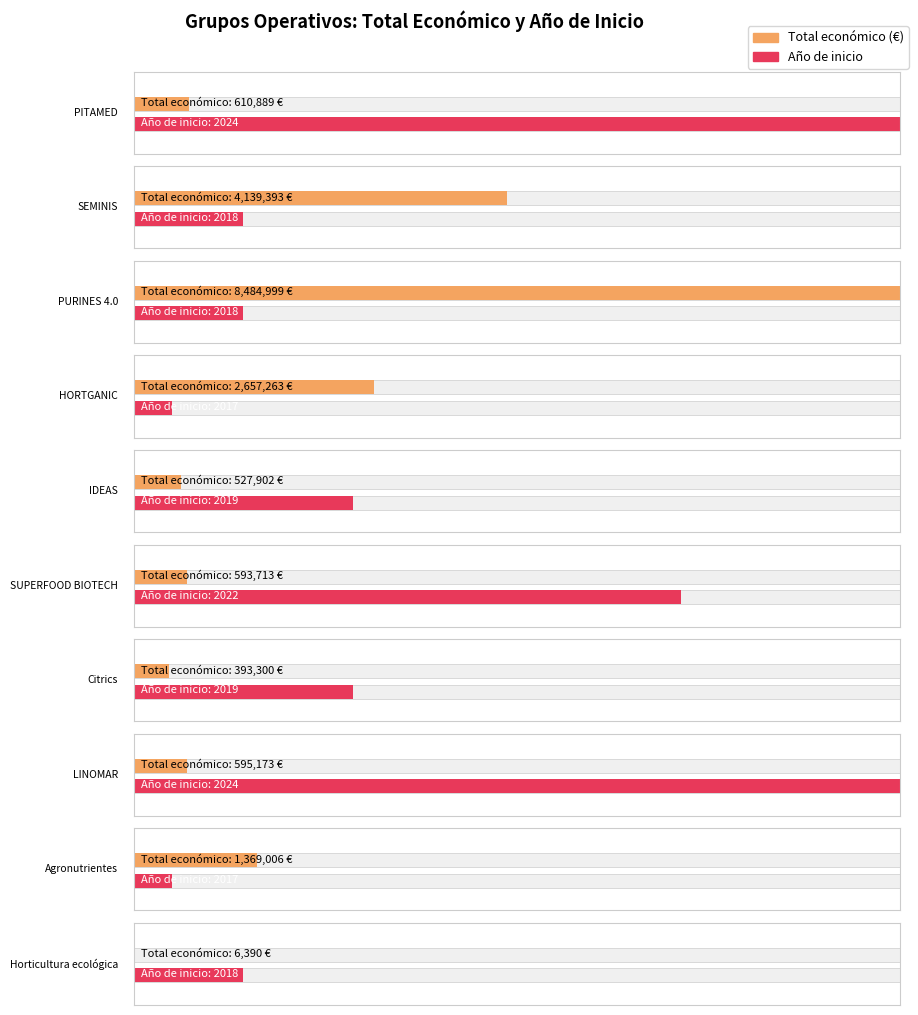

At which label does the data first exceed 610889?

SEMINIS